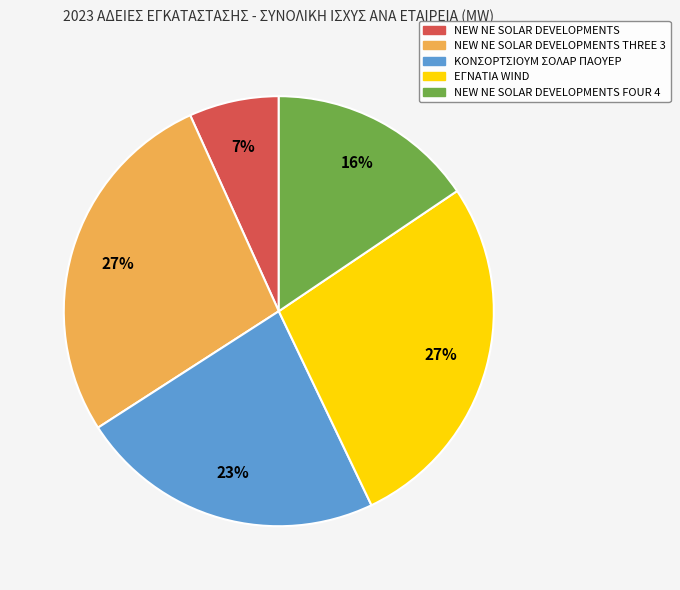

How many segments does this pie chart have?

5